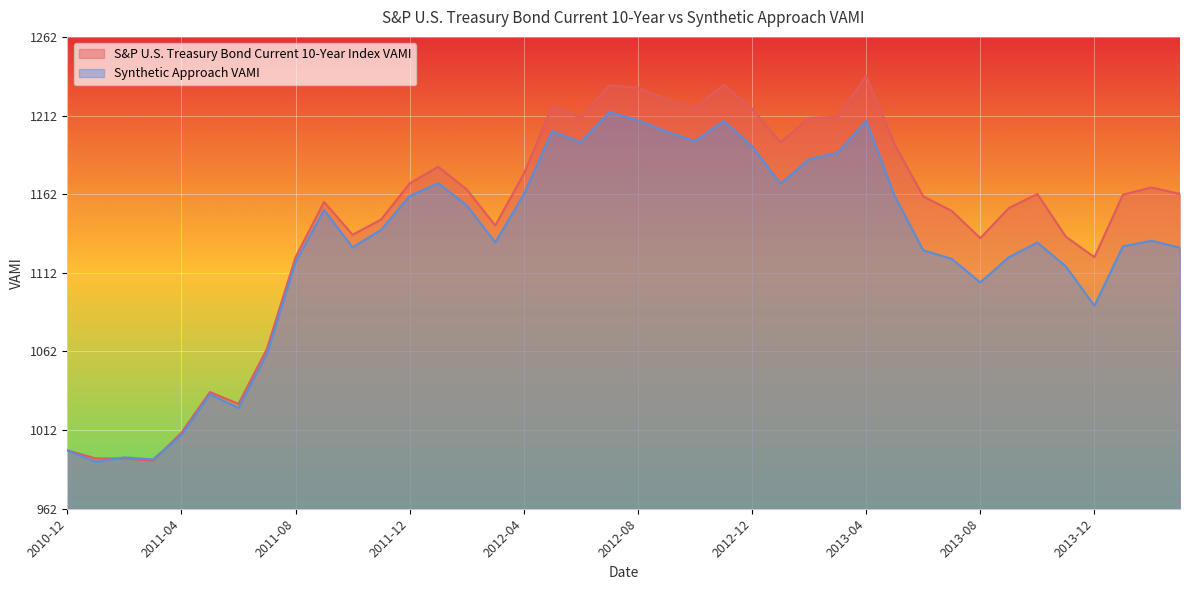

Where is Synthetic Approach VAMI nearest to the value 1103?

2013-08